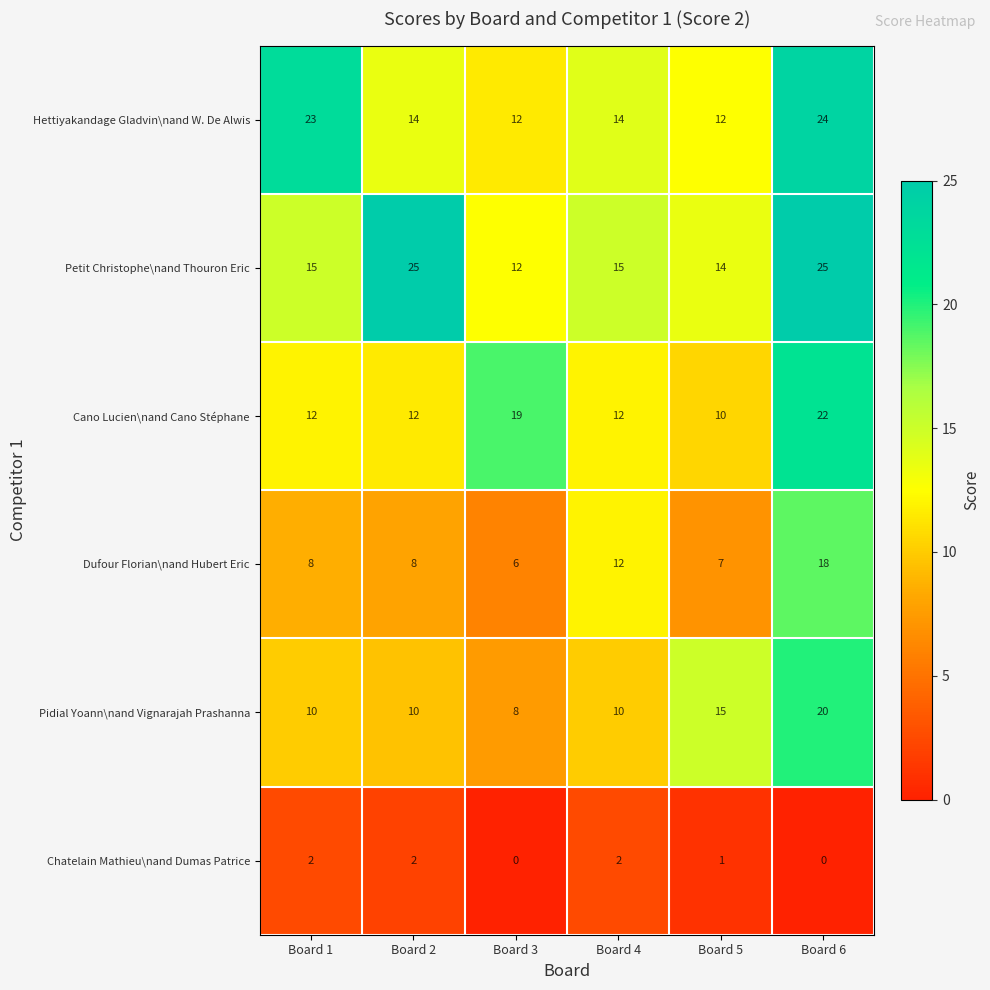

How many data points does each series have?

6